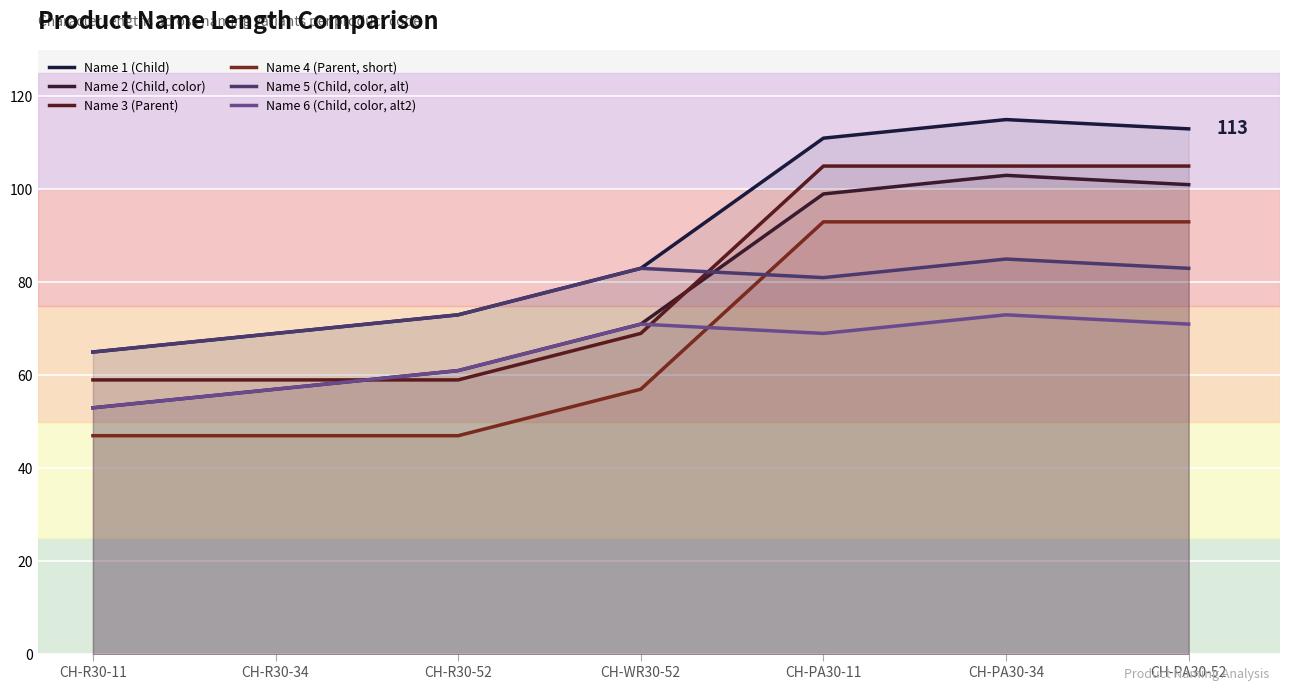

Which category has the highest value in the Name 1 (Child) series?

CH-PA30-34